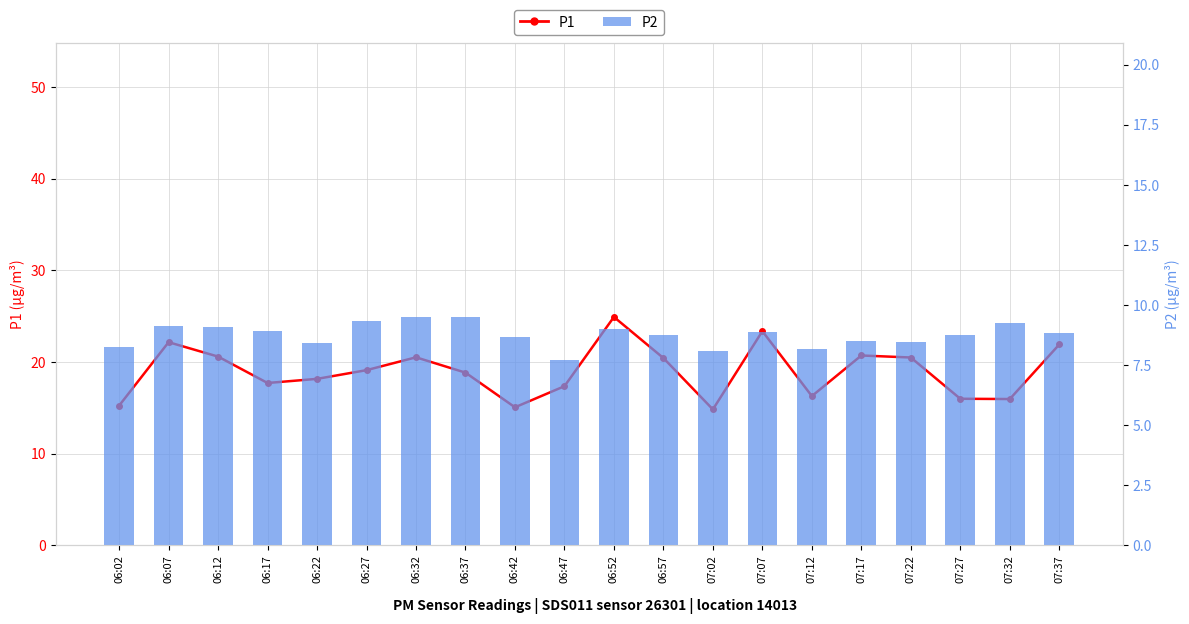

Between 06:07 and 06:12, which series saw the biggest shift?

P1